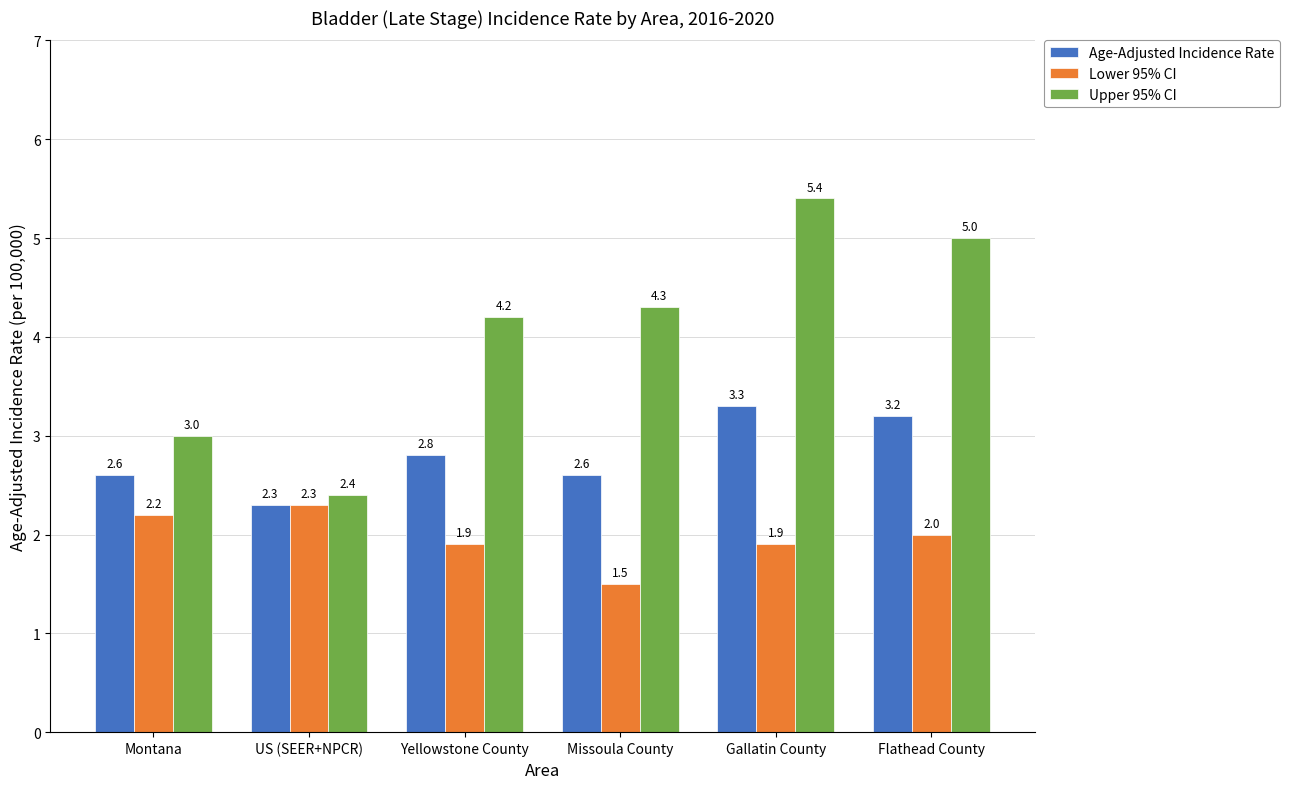

How many Age-Adjusted Incidence Rate values are between 2 and 3?

4